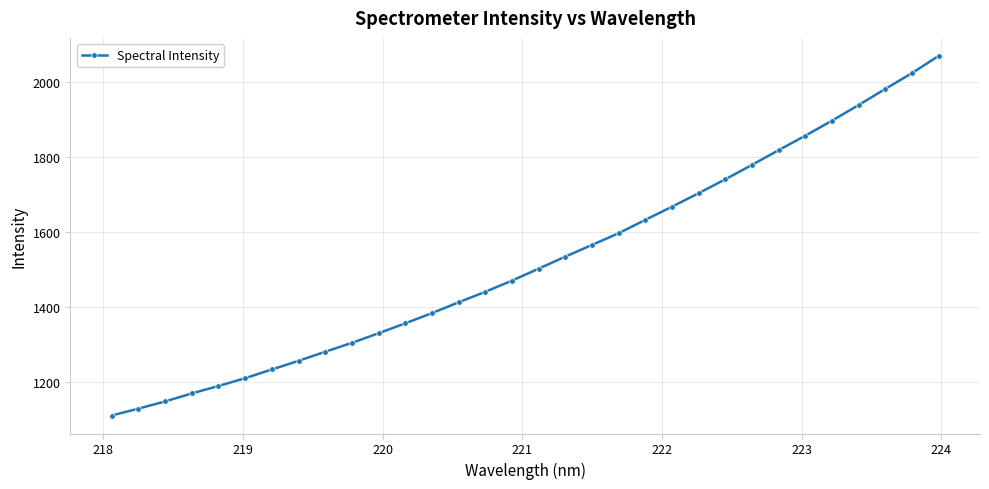

What is the value of the 13th point from the left?

1384.0